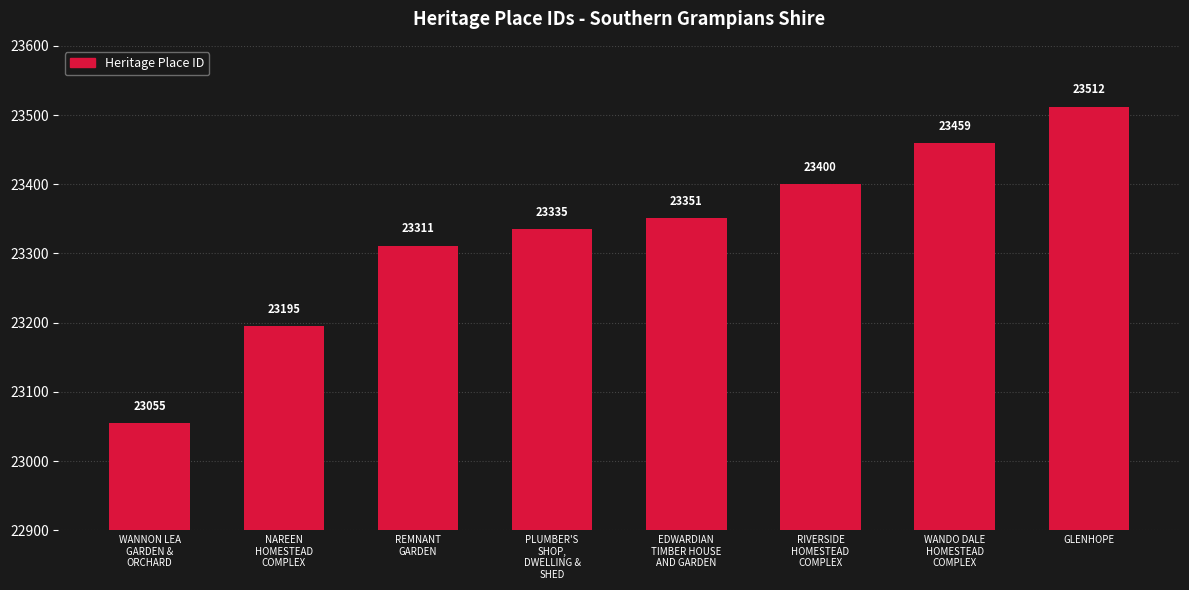

What is the change in value from REMNANT
GARDEN to GLENHOPE?

+201